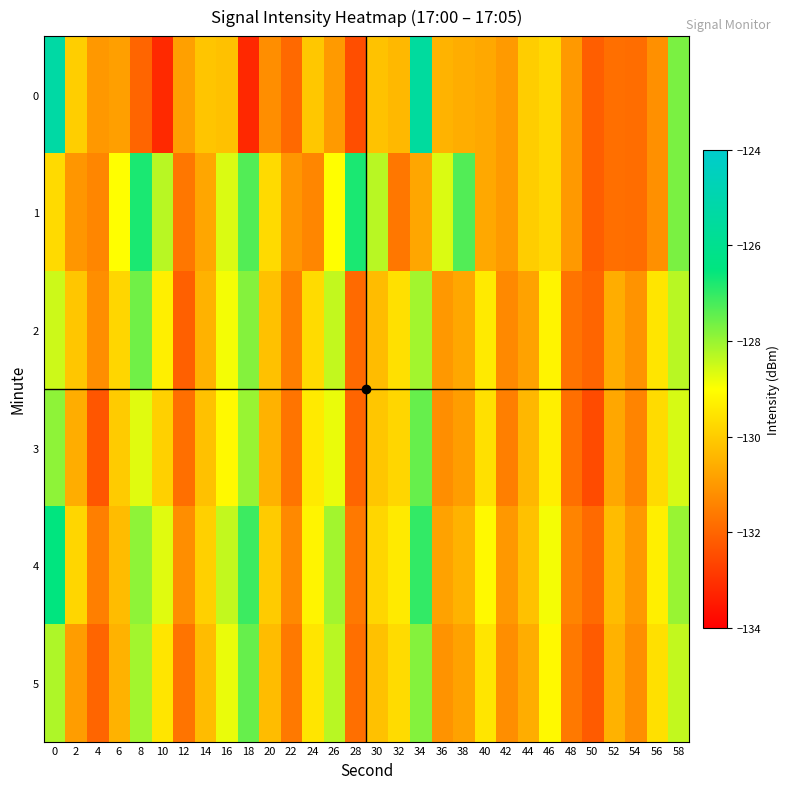

Which series has the largest total across all categories?

4